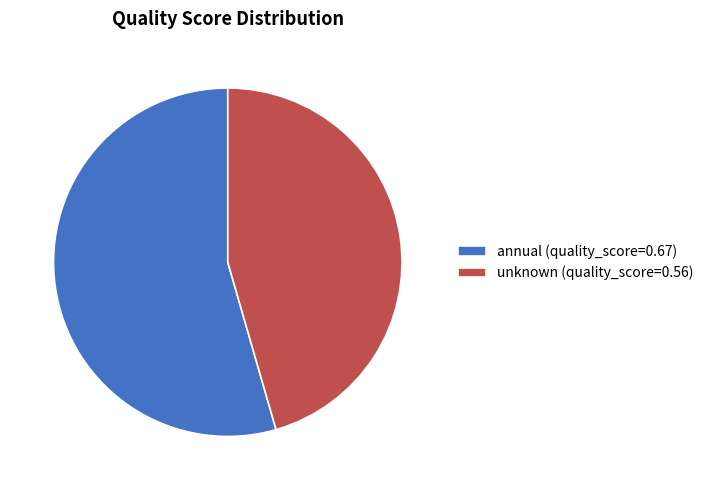

Do unknown (quality_score=0.56) and annual (quality_score=0.67) together represent more than half of the pie?

Yes